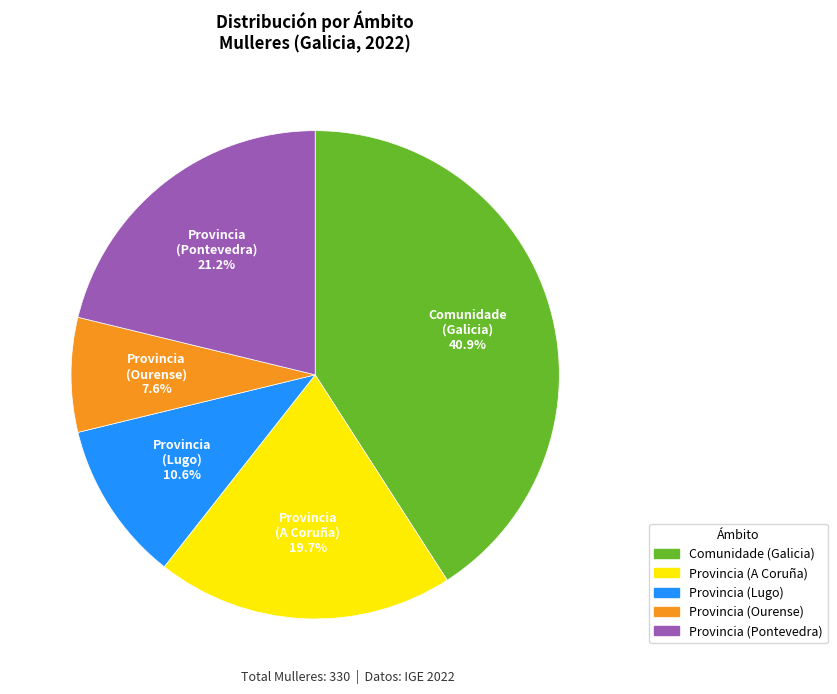

Is there a majority slice in this chart?

No